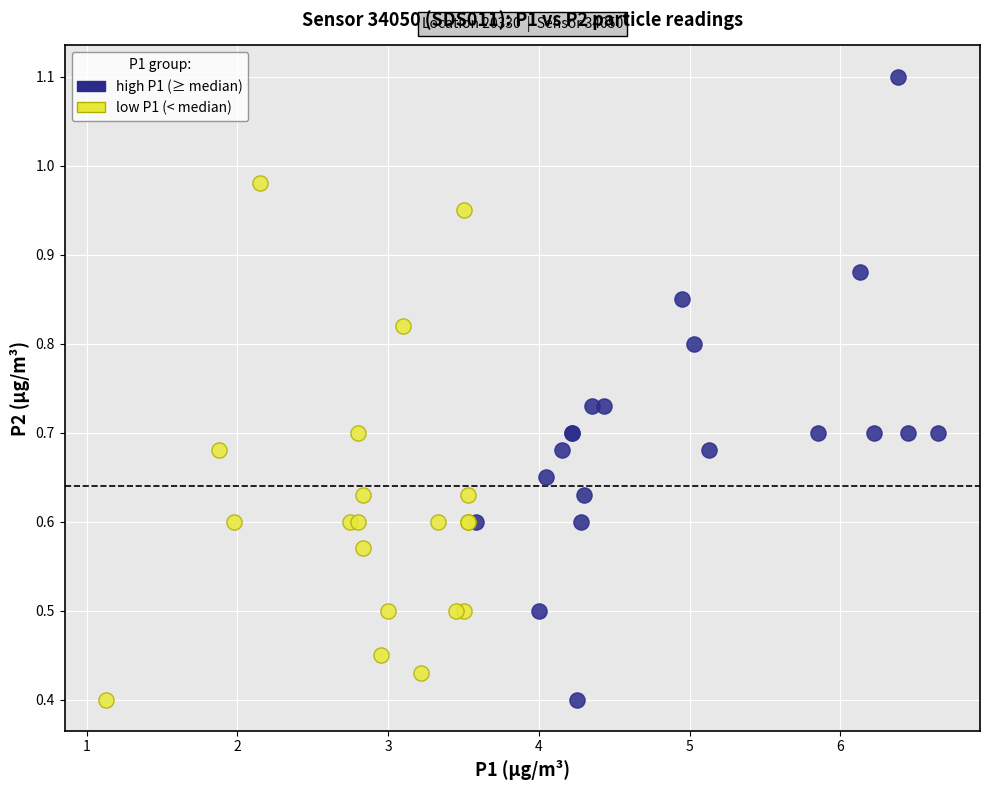

What are all the series names shown in the legend?

high P1 (≥ median), low P1 (< median)